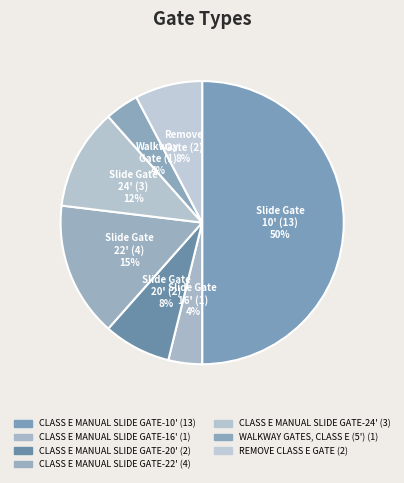

Does CLASS E MANUAL SLIDE GATE-10' represent more than half of the total?

No